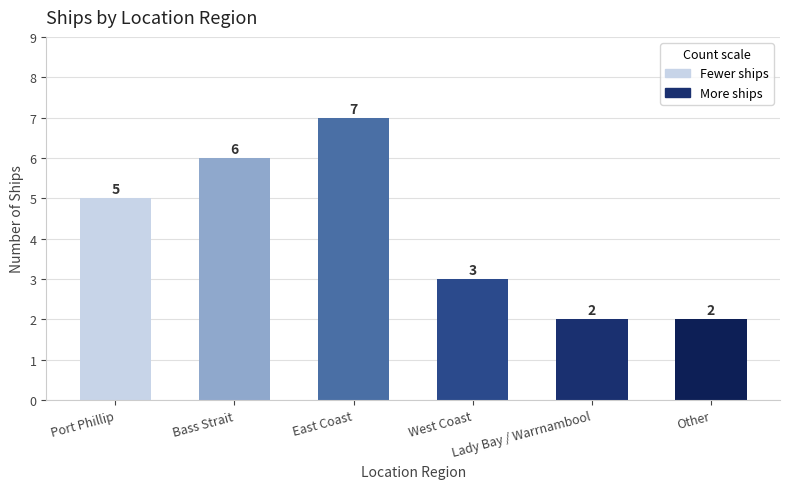

Reading right to left, list all the values displayed in this chart.

Other=2	Lady Bay / Warrnambool=2	West Coast=3	East Coast=7	Bass Strait=6	Port Phillip=5